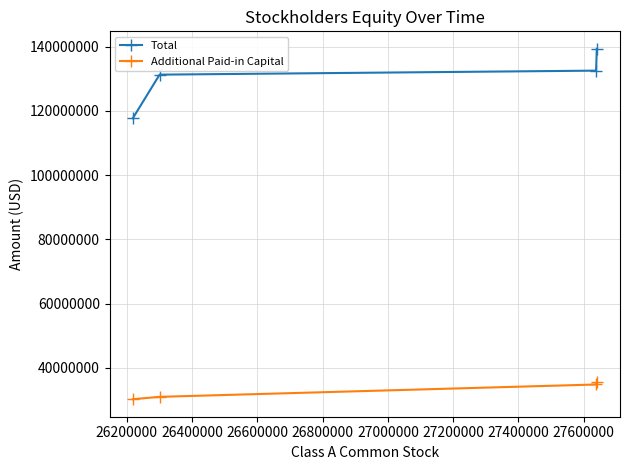

True or false: Additional Paid-in Capital has more than 1 interior local peaks.

False